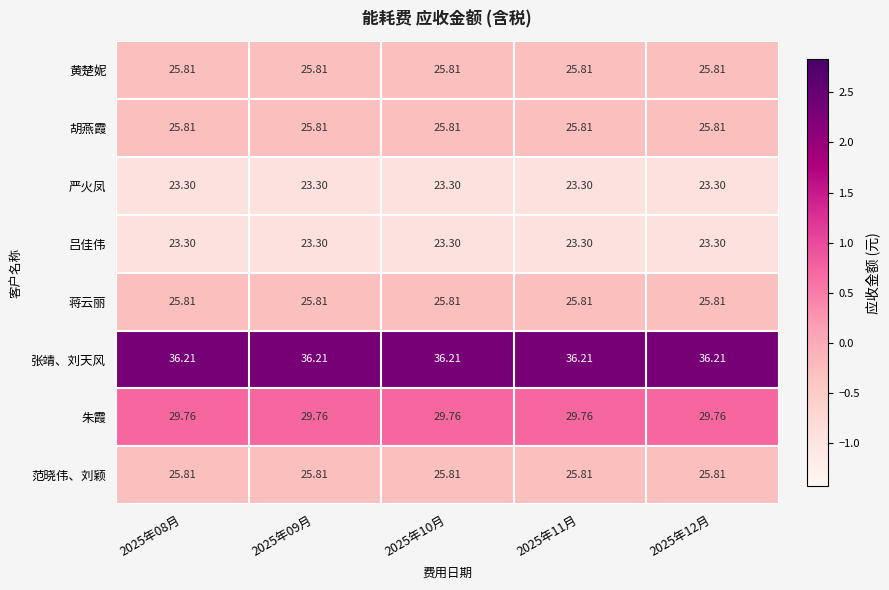

Which series has the largest total across all categories?

张靖、刘天风